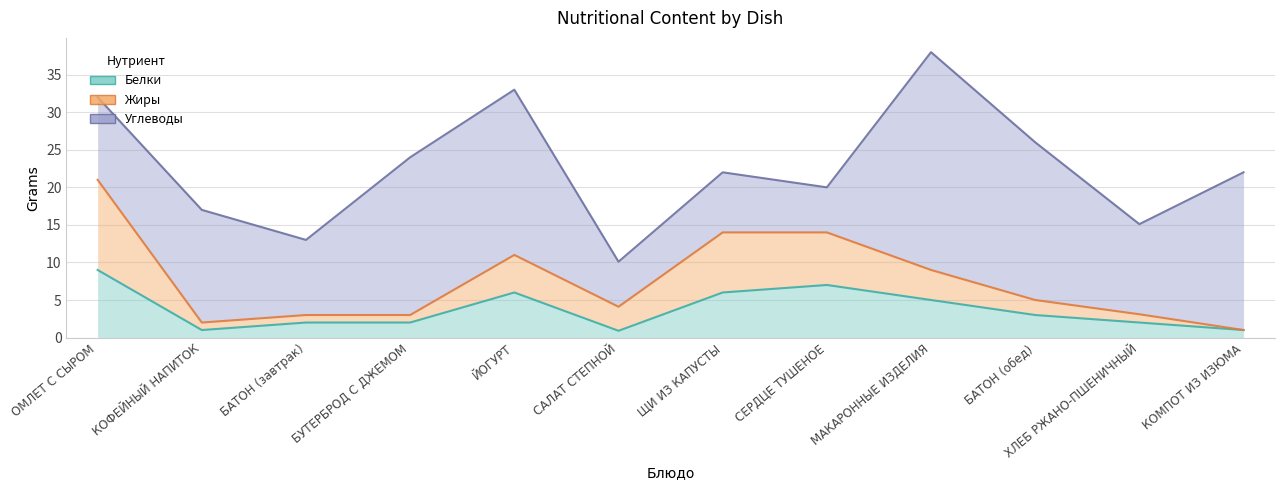

Where does the Жиры series first go above 5?

ОМЛЕТ С СЫРОМ